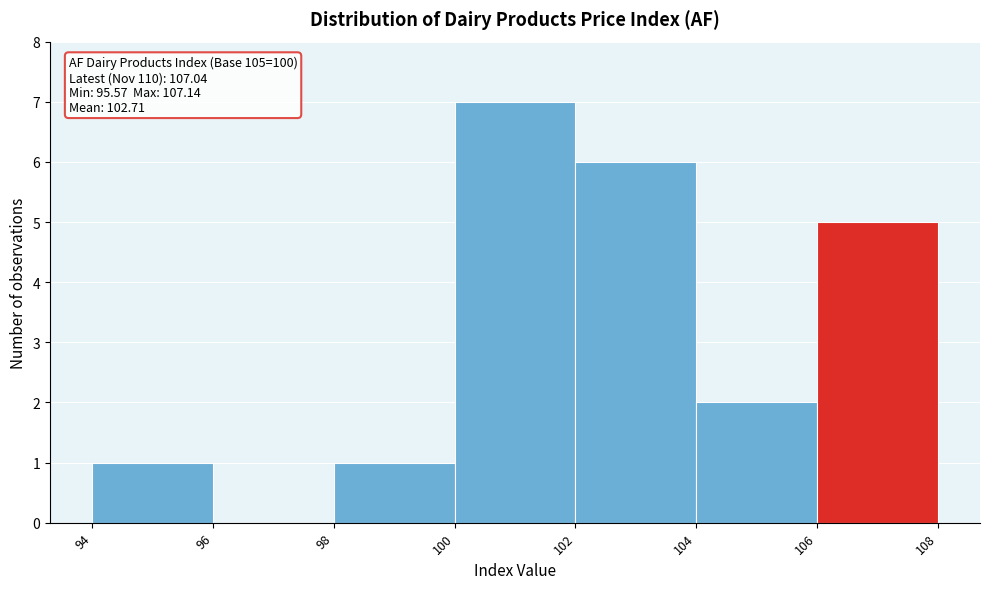

Over which range of the x-axis is the bar tallest?

100 to 102